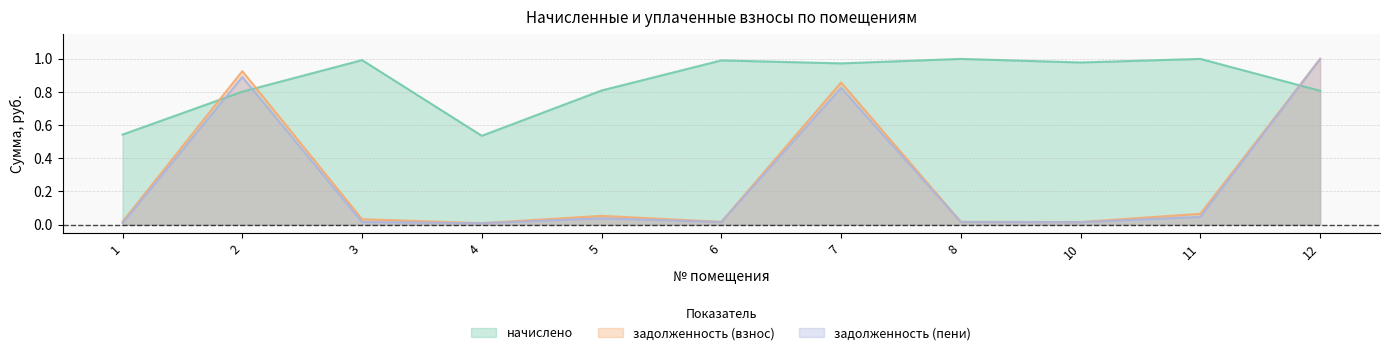

What is the value of the задолженность (взнос) point at the 10th from the left?

0.1